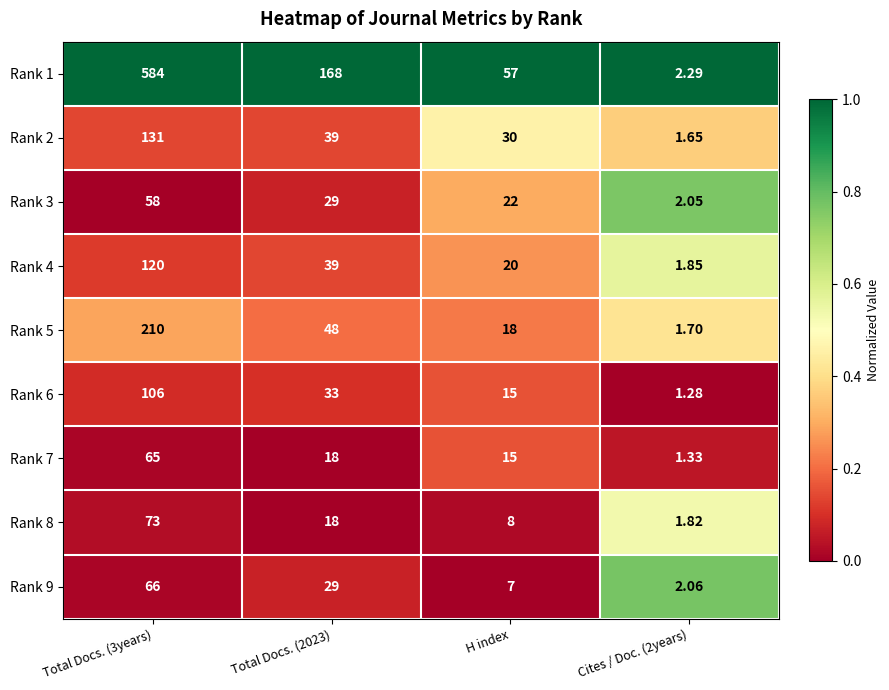

At Cites / Doc. (2years), list the series in order from smallest to largest.

Rank 6, Rank 7, Rank 2, Rank 5, Rank 8, Rank 4, Rank 3, Rank 9, Rank 1